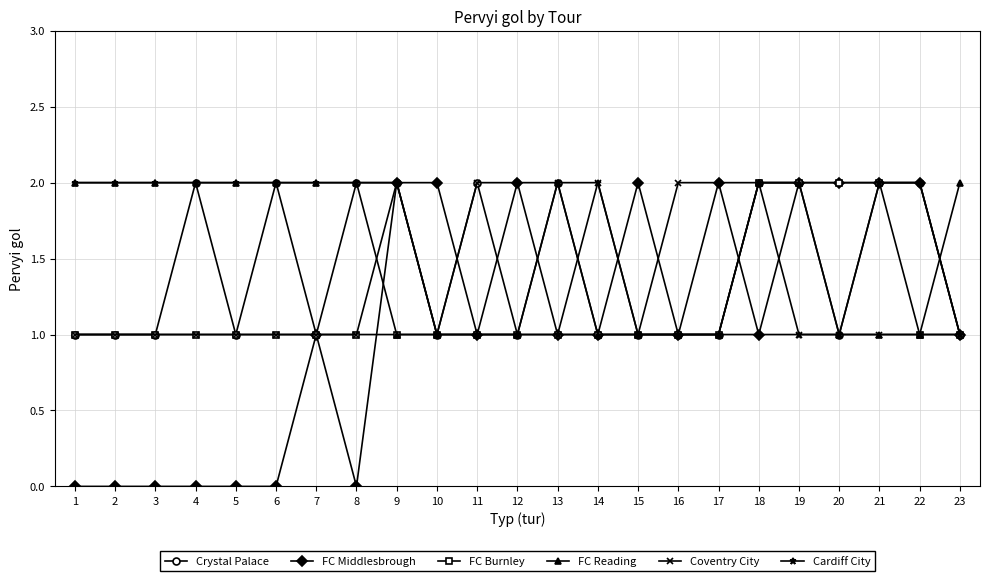

True or false: FC Middlesbrough has more than 2 points higher than both neighbors.

True